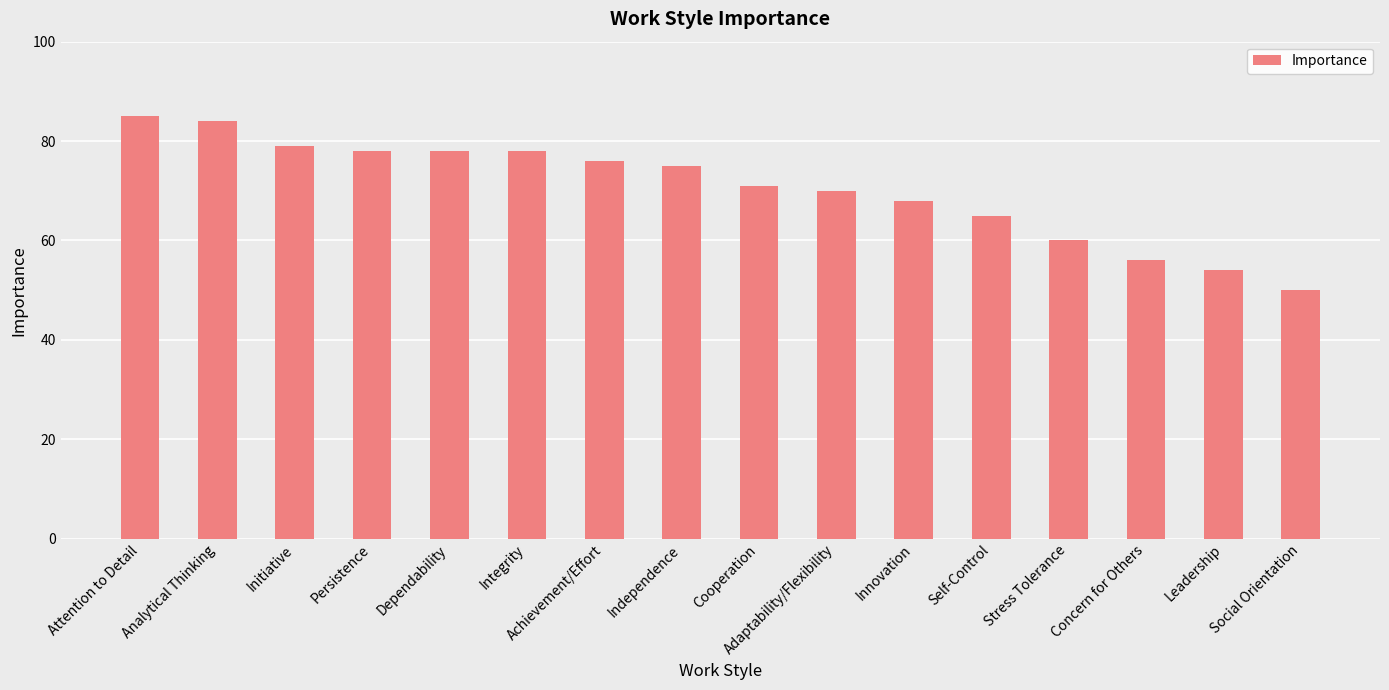

Is it true that the value at Concern for Others is 81?

False